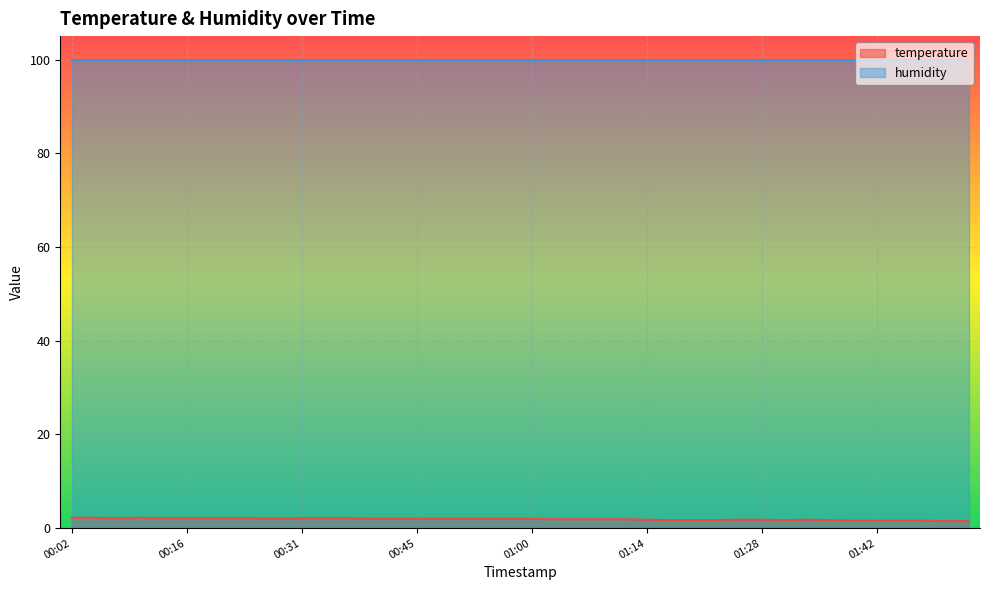

Does the chart display data point markers on the line(s)?

No